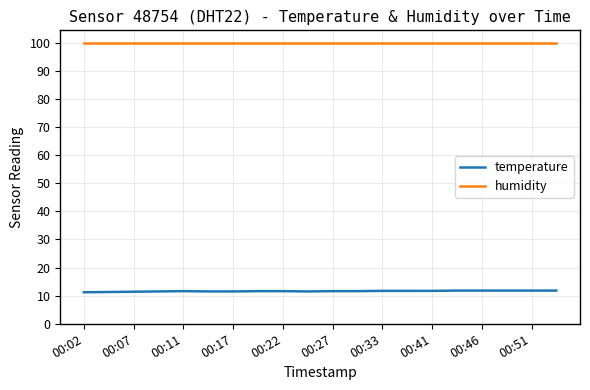

Which series has the largest total across all categories?

humidity